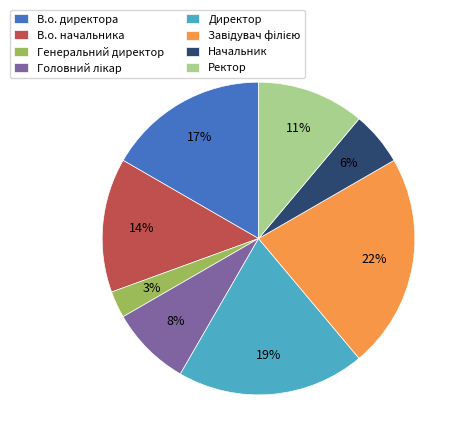

Is there any slice that represents more than half of the pie?

No